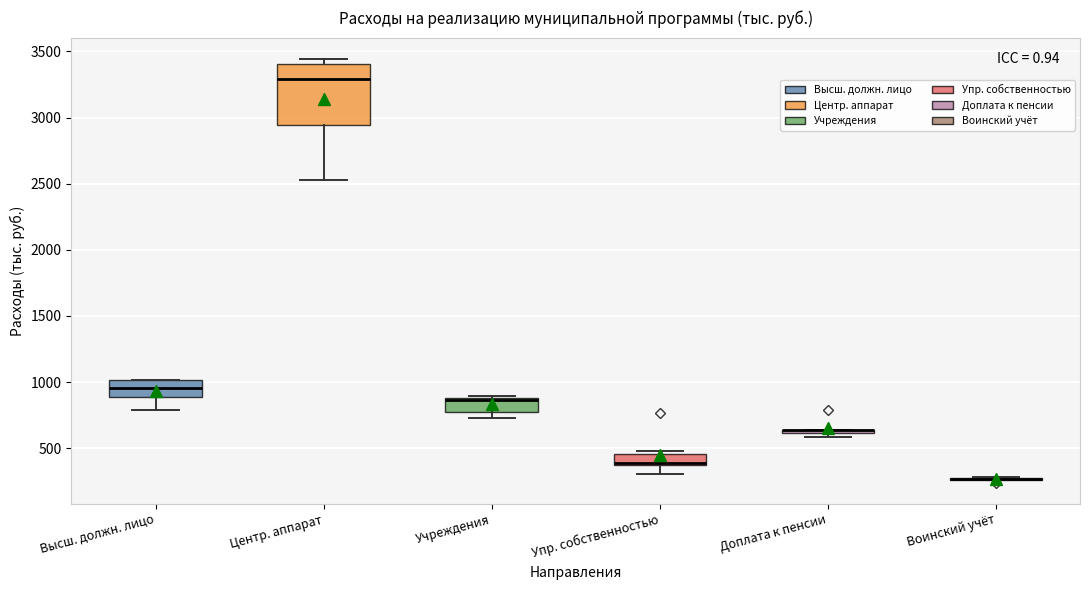

Where is the upper edge of the box for Высш. должн. лицо on the y-axis? The values are not printed on the chart, so give them approximately, as read against the axis.

1000